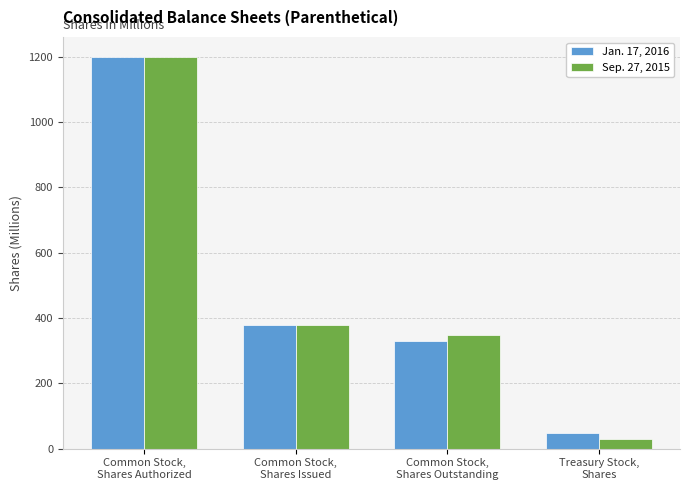

What is the sum of all Jan. 17, 2016 values?

1954.2